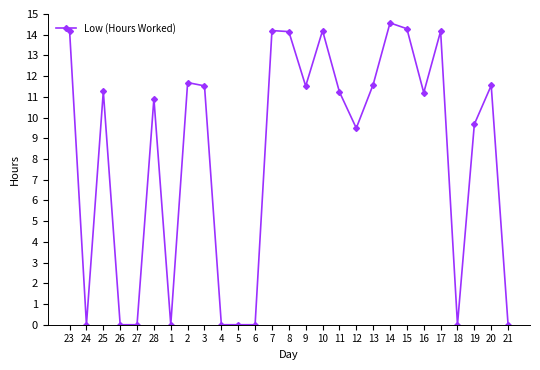

True or false: the data shows 11.2 at 11.

True